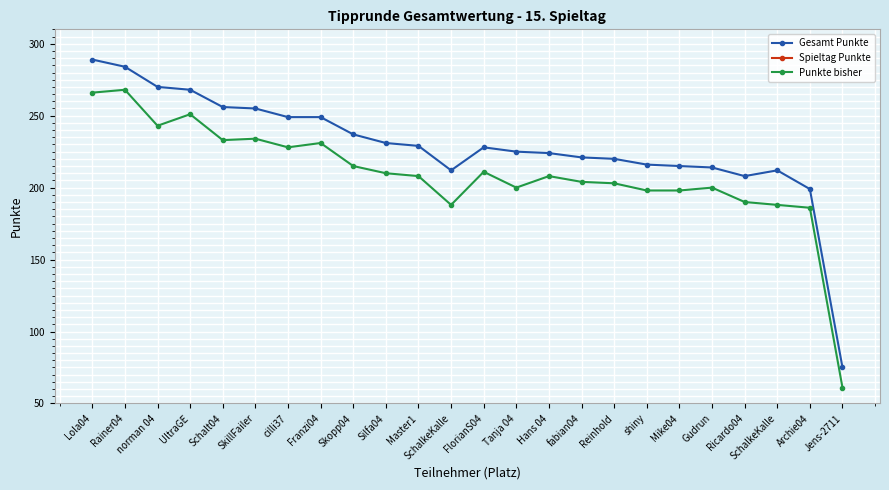

In Spieltag Punkte, how many points are higher than both neighbors (excluding endpoints)?

7